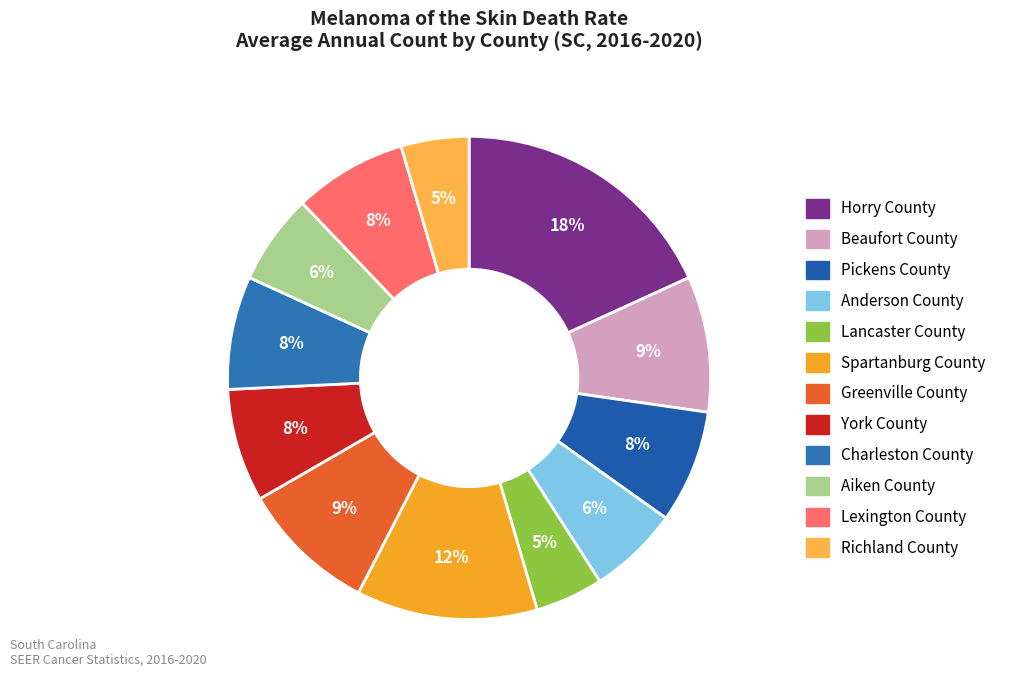

How many segments does this pie chart have?

12